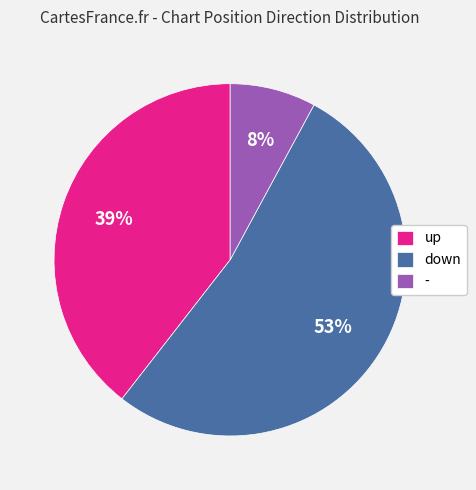

Which slice is the smallest?

-